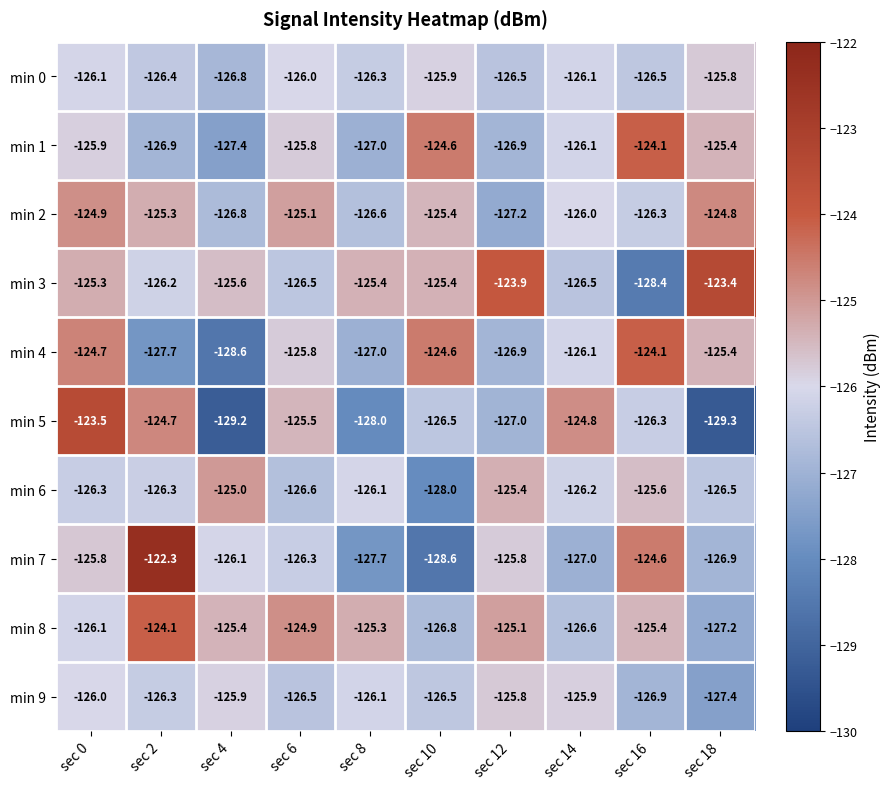

What is the total value across all series at sec 18?

-1262.1